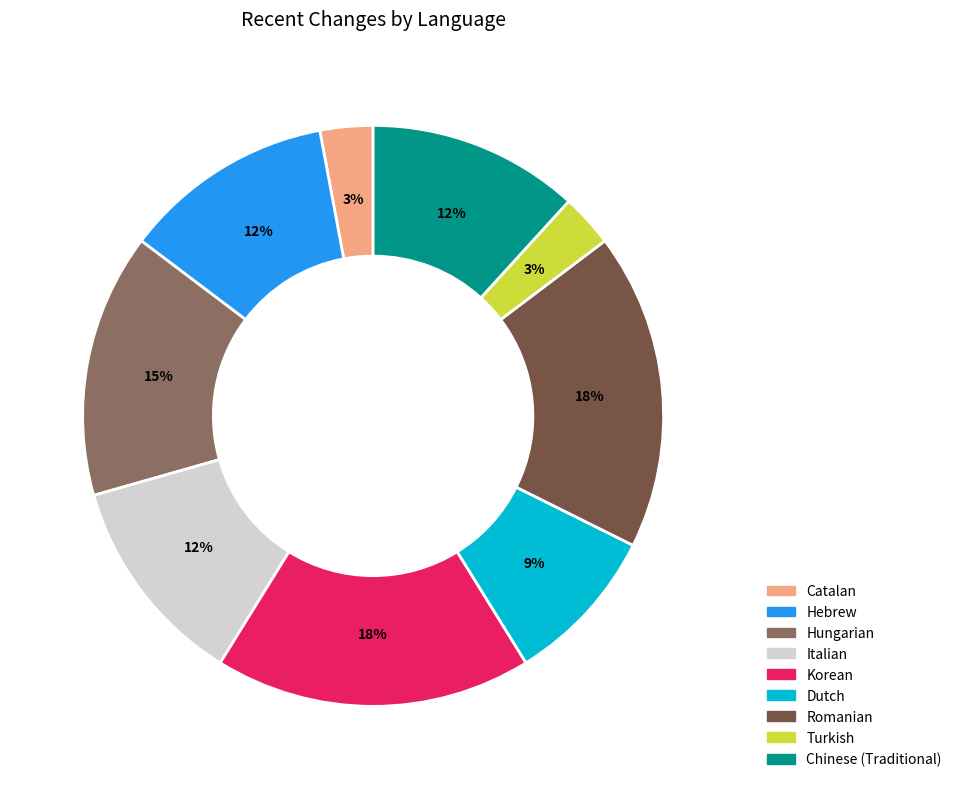

To the nearest percent, what is the difference between the largest and smallest slice percentages?

15%